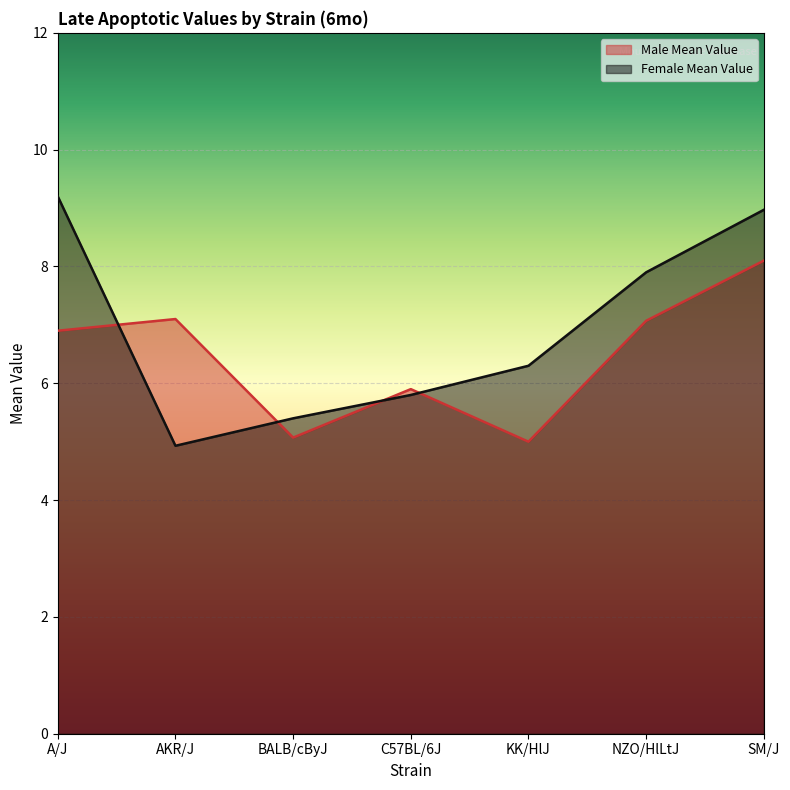

How many lines are shown in the chart?

2